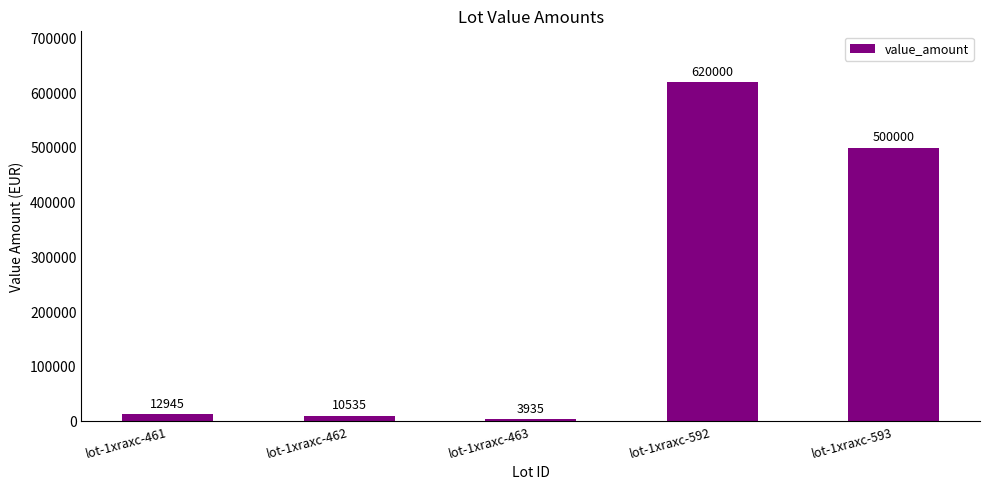

How many values are below 12945?

2